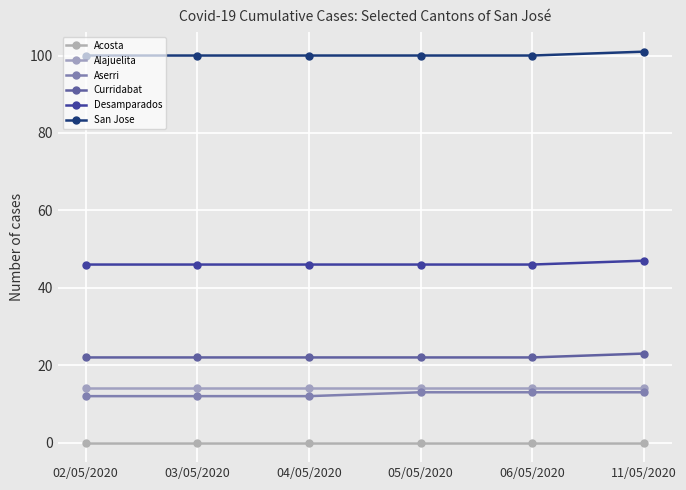

Reading right to left, transcribe all the data shown in this chart.

Acosta: 11/05/2020=0	06/05/2020=0	05/05/2020=0	04/05/2020=0	03/05/2020=0	02/05/2020=0
Alajuelita: 11/05/2020=14	06/05/2020=14	05/05/2020=14	04/05/2020=14	03/05/2020=14	02/05/2020=14
Aserri: 11/05/2020=13	06/05/2020=13	05/05/2020=13	04/05/2020=12	03/05/2020=12	02/05/2020=12
Curridabat: 11/05/2020=23	06/05/2020=22	05/05/2020=22	04/05/2020=22	03/05/2020=22	02/05/2020=22
Desamparados: 11/05/2020=47	06/05/2020=46	05/05/2020=46	04/05/2020=46	03/05/2020=46	02/05/2020=46
San Jose: 11/05/2020=101	06/05/2020=100	05/05/2020=100	04/05/2020=100	03/05/2020=100	02/05/2020=100